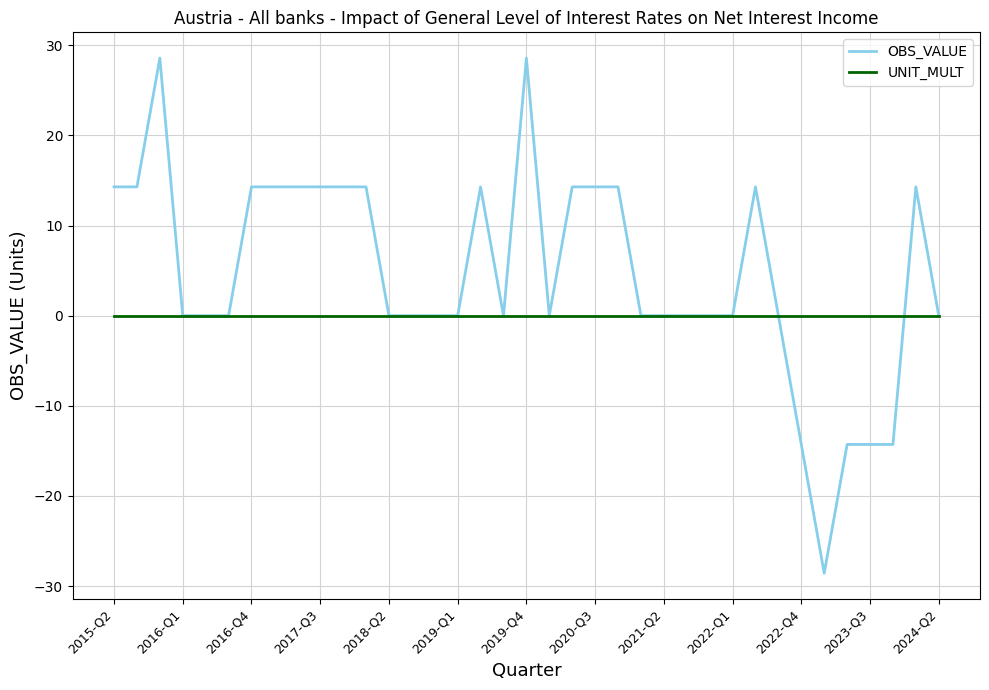

What is the lowest value of the OBS_VALUE series?

-28.6